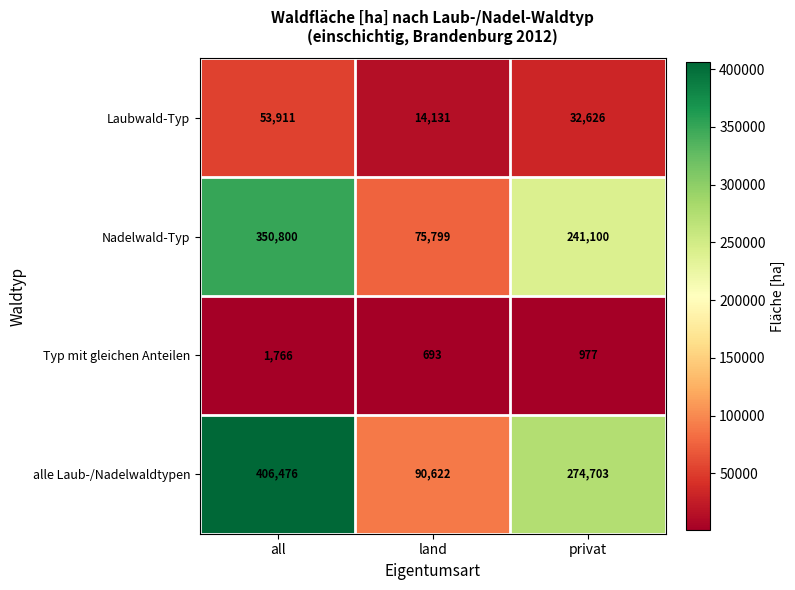

At how many categories does at least one series exceed 15912?

3